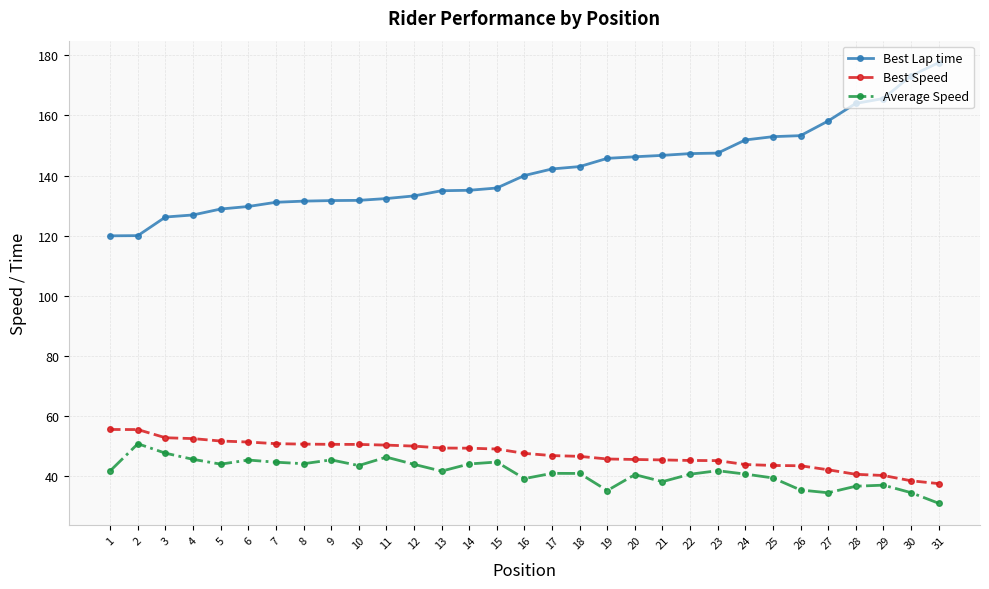

How many distinct data groups are displayed?

3